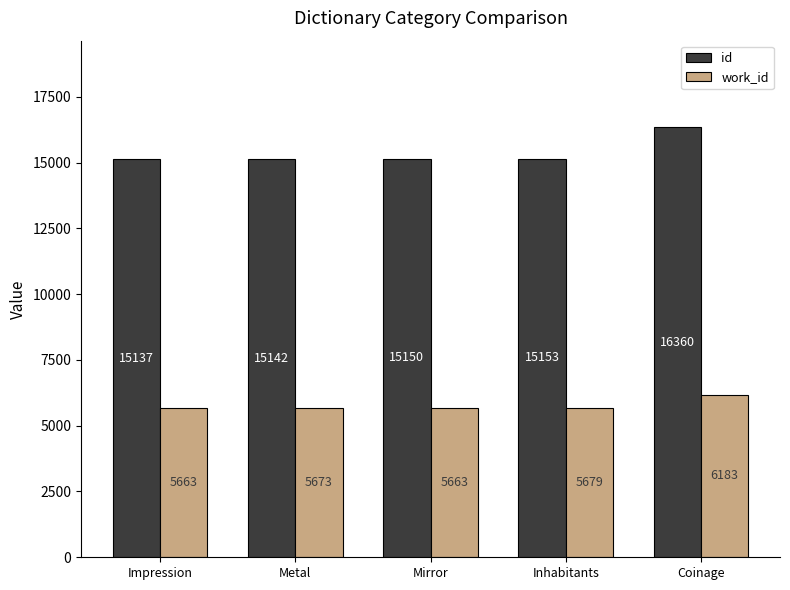

Read the id value at Impression.

15137